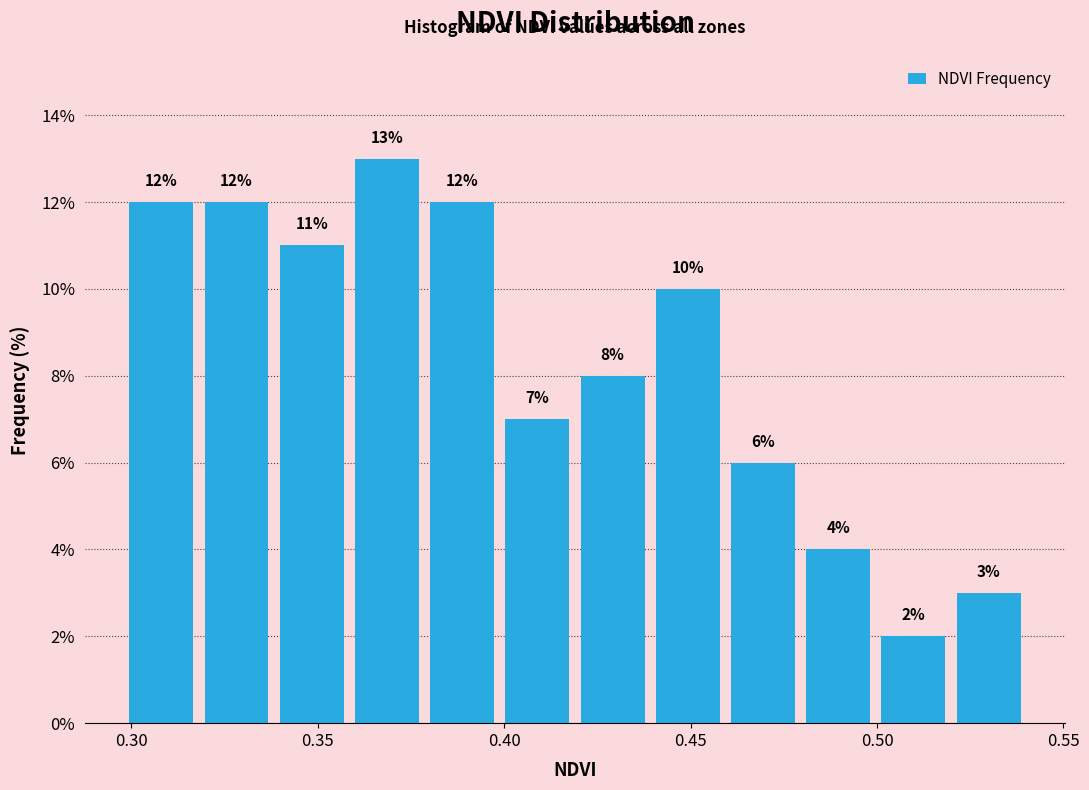

Reading left to right, transcribe this chart: for each bar, give the range it covers on the x-axis and its height. The bar edges are not printed on the chart, so give them approximately, as read against the axis.

0.30 to 0.32: 12
0.32 to 0.34: 12
0.34 to 0.36: 11
0.36 to 0.38: 13
0.38 to 0.40: 12
0.40 to 0.42: 7
0.42 to 0.44: 8
0.44 to 0.46: 10
0.46 to 0.48: 6
0.48 to 0.50: 4
0.50 to 0.52: 2
0.52 to 0.54: 3